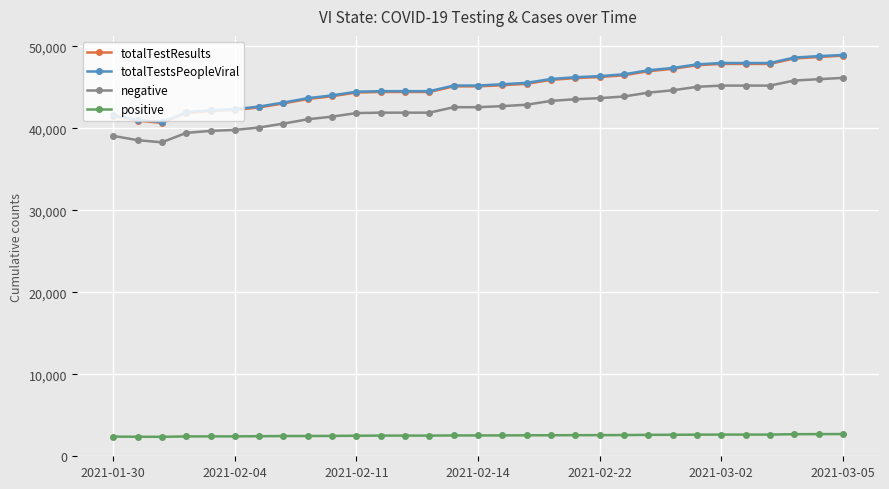

True or false: totalTestResults and positive cross at least once.

False